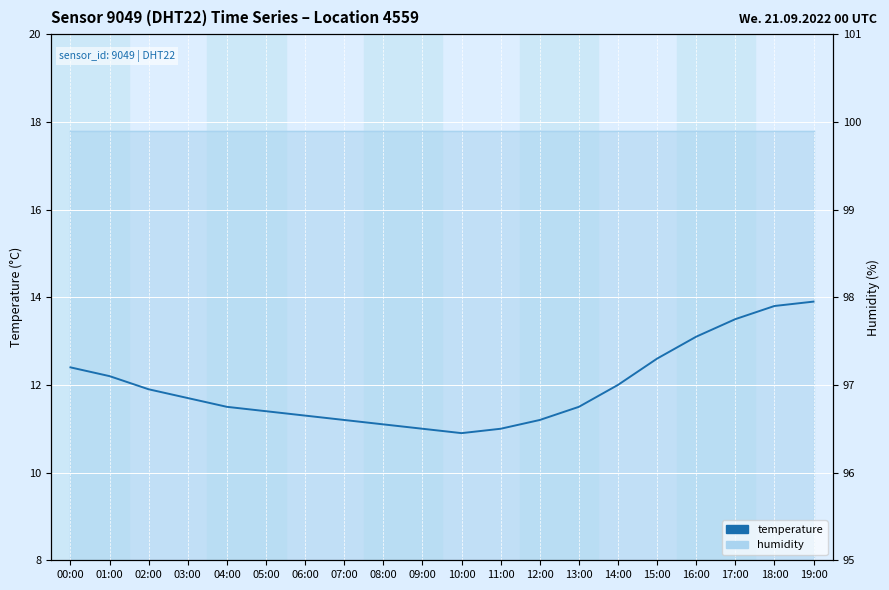

What is the approximate value at 15:00?

12.6